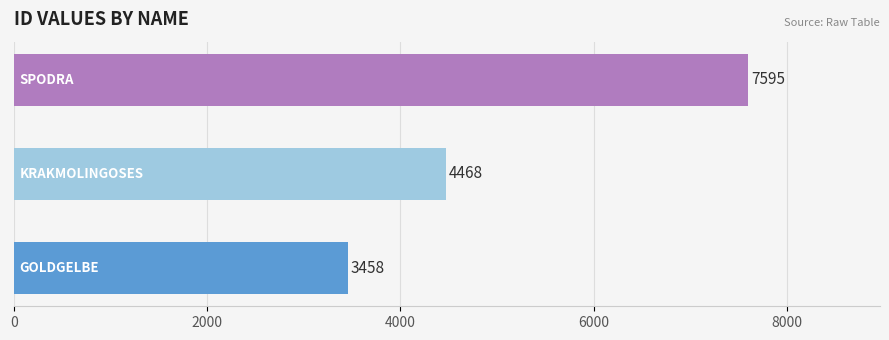

What is the sum of all values?

15521